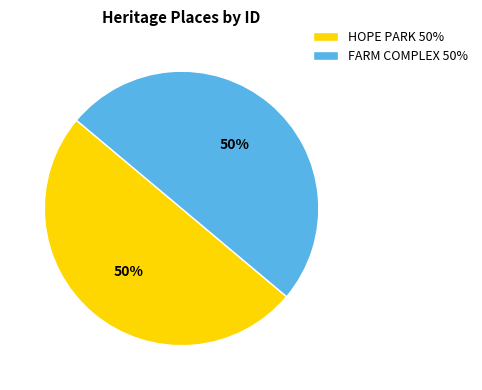

To the nearest percent, what percentage of the pie is HOPE PARK?

50%